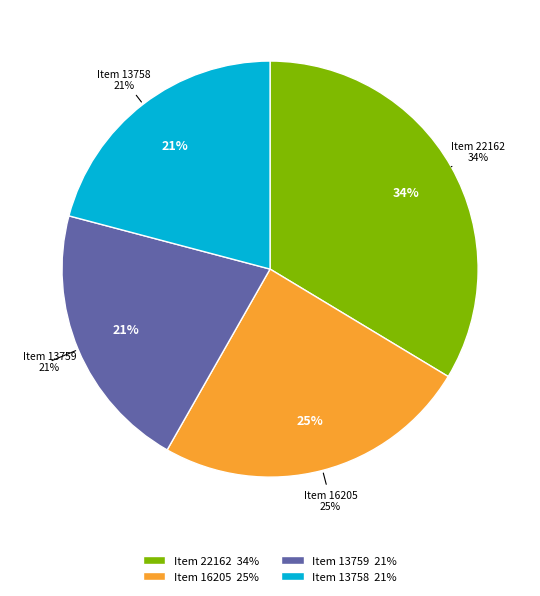

Rank the categories by value from lowest to highest.

Item 13758, Item 13759, Item 16205, Item 22162